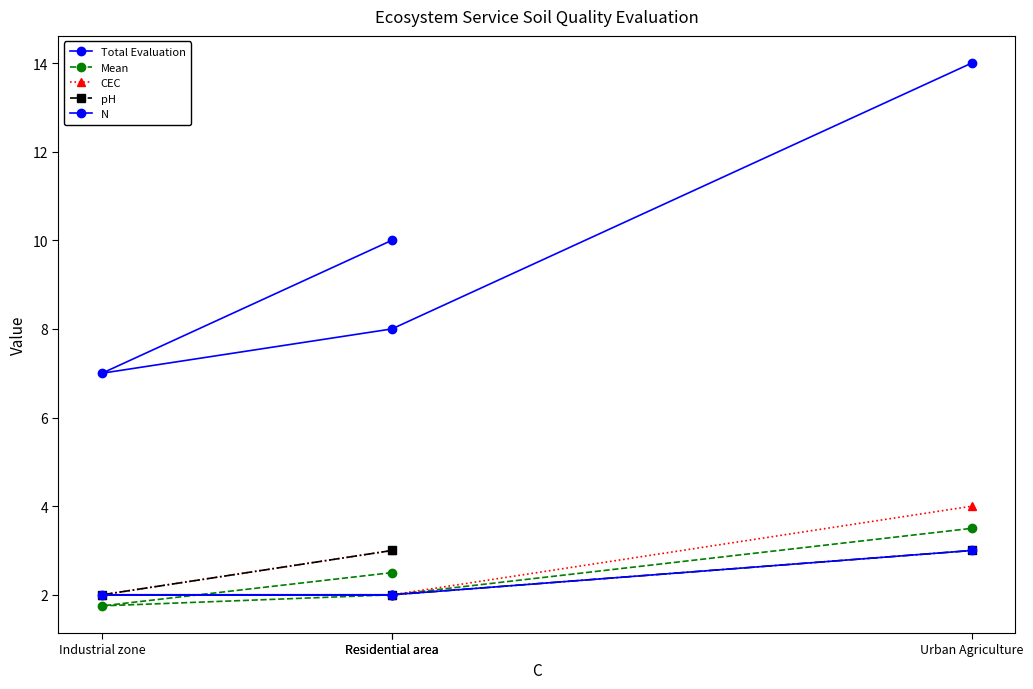

True or false: N and CEC intersect in this chart.

False